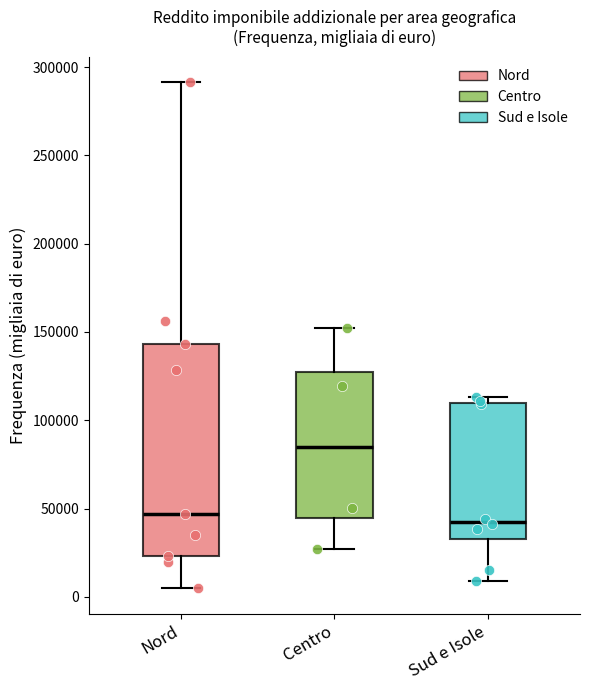

Which box's median line is the highest?

Centro